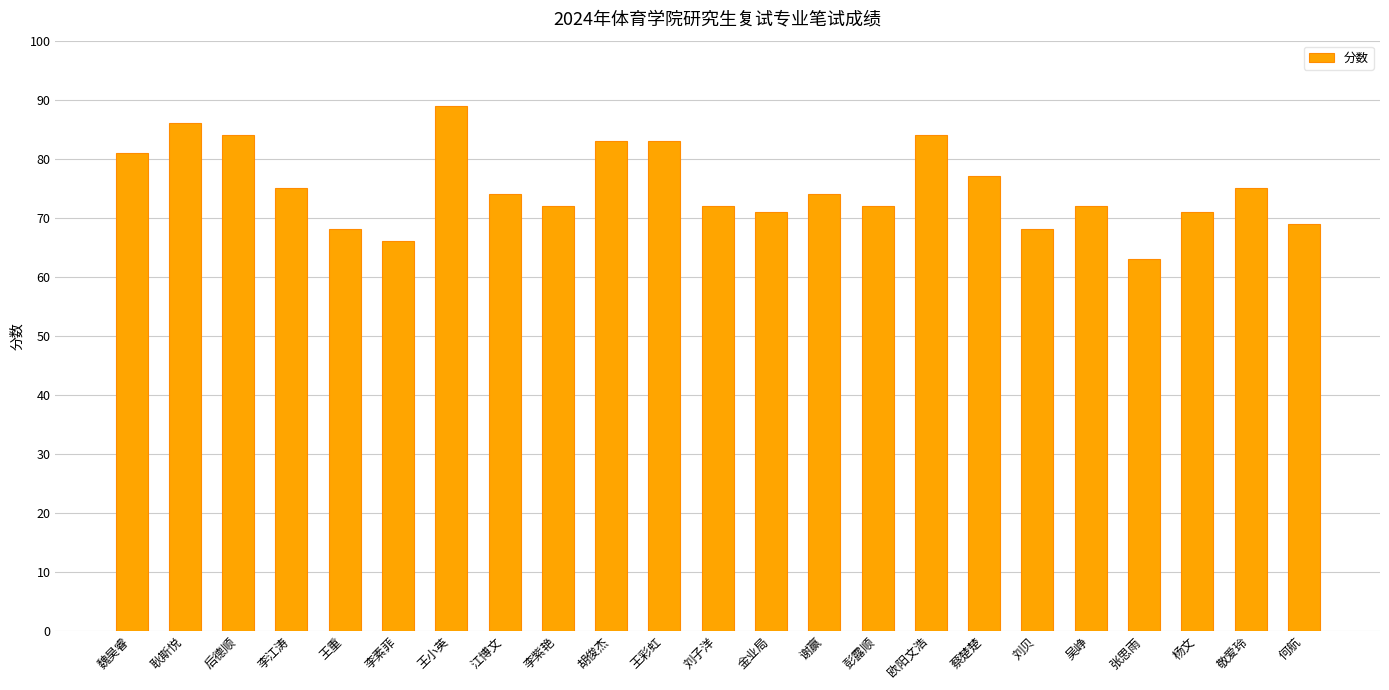

Which has a higher value, 谢赢 or 何航?

谢赢